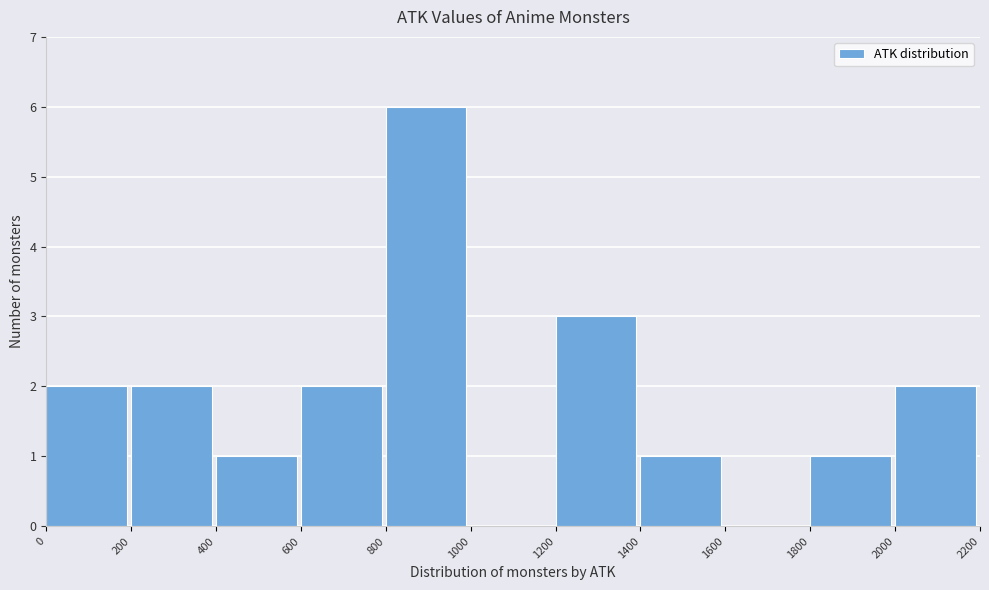

Which range on the x-axis has the tallest bar?

800 to 1000